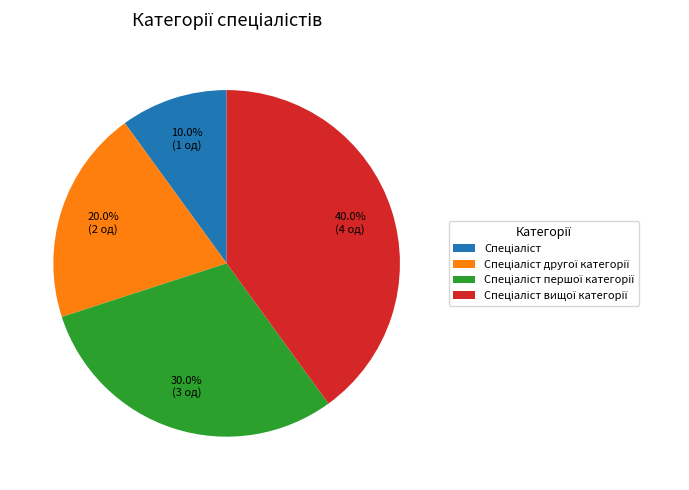

Does any single category account for the majority?

No